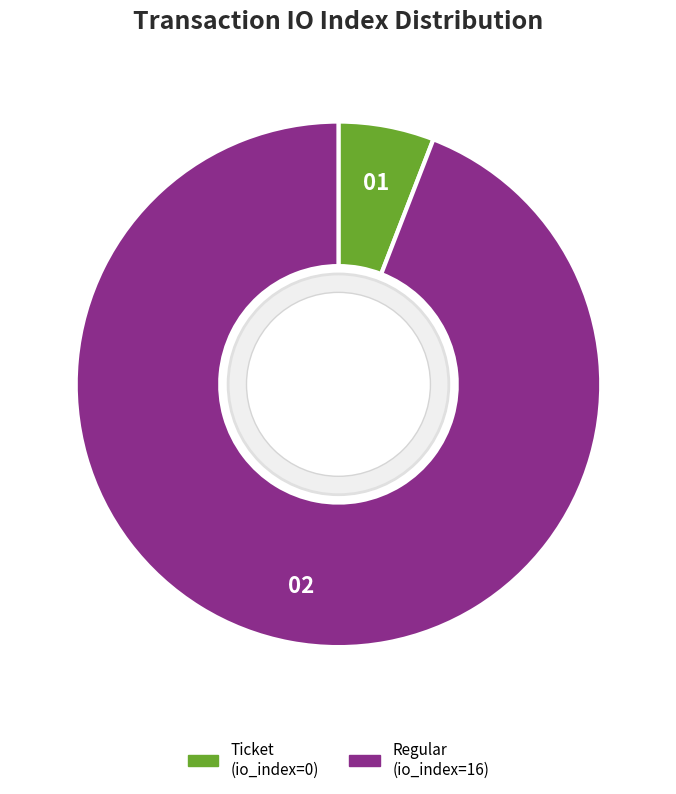

Between Regular (io_index=16) and Ticket (io_index=0), which is larger?

Regular (io_index=16)